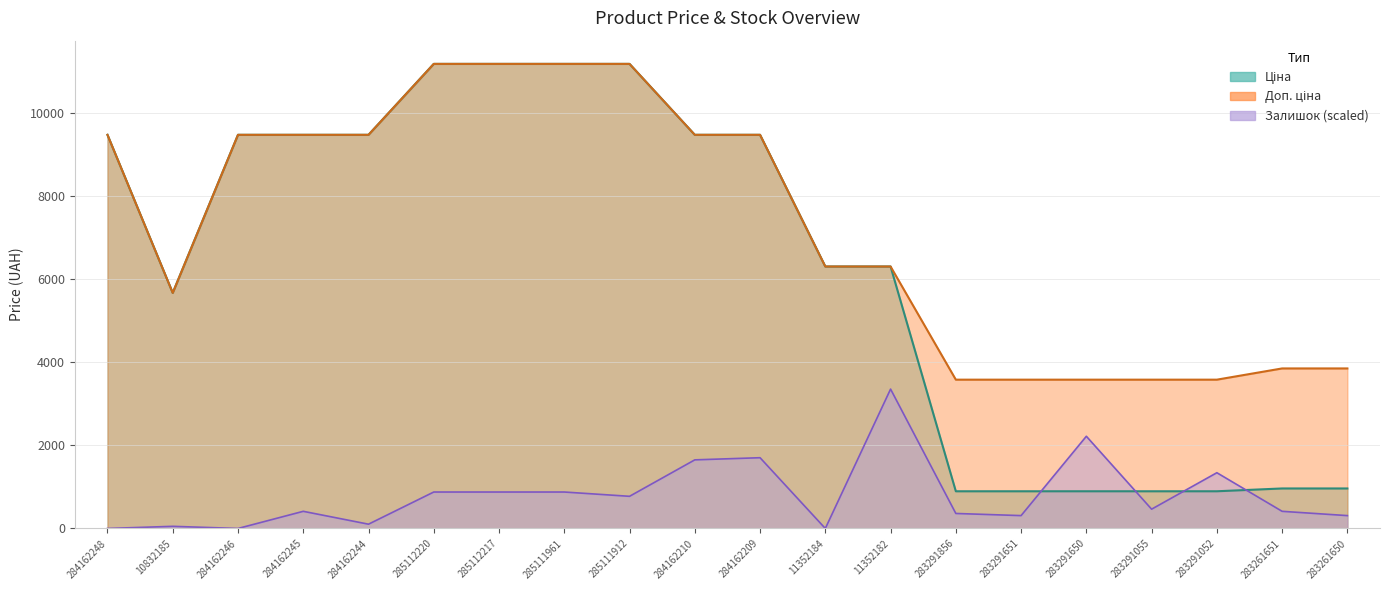

At how many categories does at least one series exceed 4869?

13